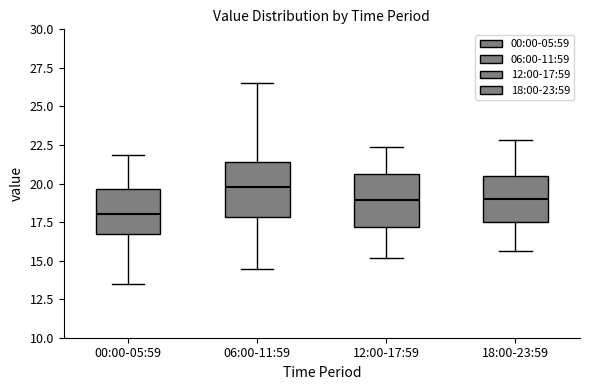

Reading left to right, read every box against the y-axis: the position of its median line, the range the box covers, and the ends of its whiskers. The values are not printed on the chart, so give them approximately, as read against the axis.

00:00-05:59: median 18.0, box 17.0 to 19.5, whiskers 13.5 to 22.0
06:00-11:59: median 20.0, box 18.0 to 21.5, whiskers 14.5 to 26.5
12:00-17:59: median 19.0, box 17.0 to 20.5, whiskers 15.0 to 22.5
18:00-23:59: median 19.0, box 17.5 to 20.5, whiskers 15.5 to 23.0